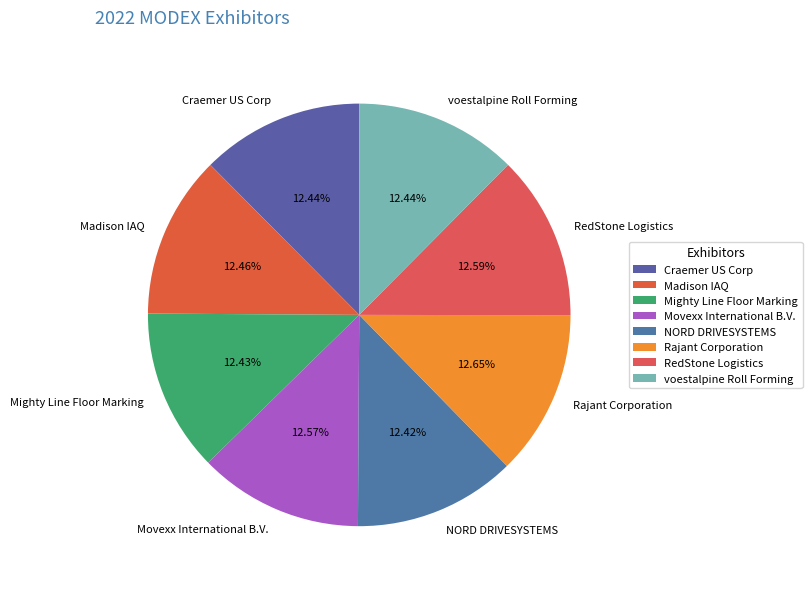

To the nearest percent, what percentage of the pie is NORD DRIVESYSTEMS?

12%